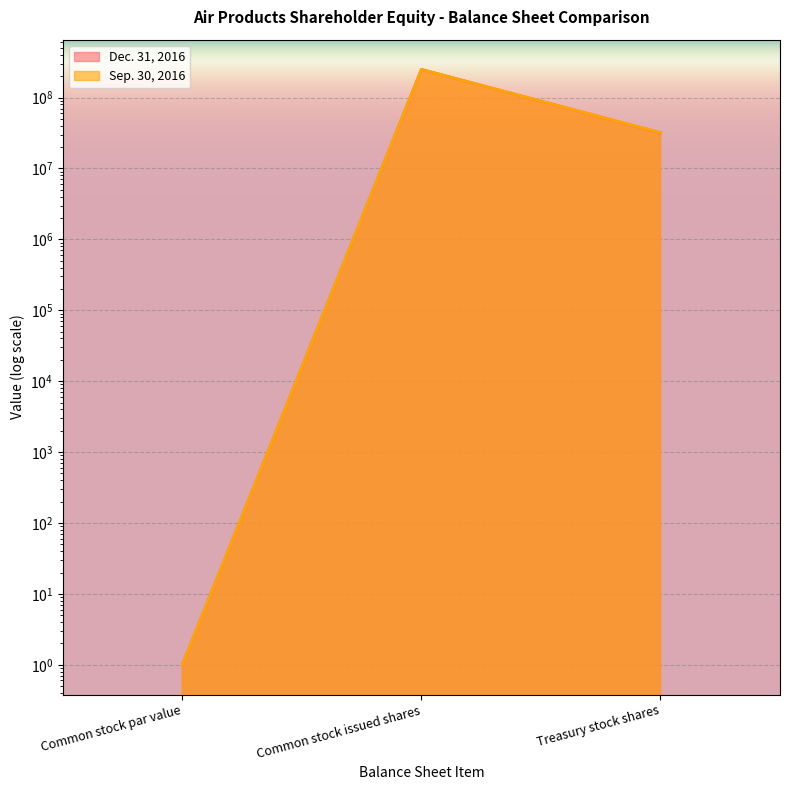

Where does the Sep. 30, 2016 series first go above 32104759?

Common stock issued shares